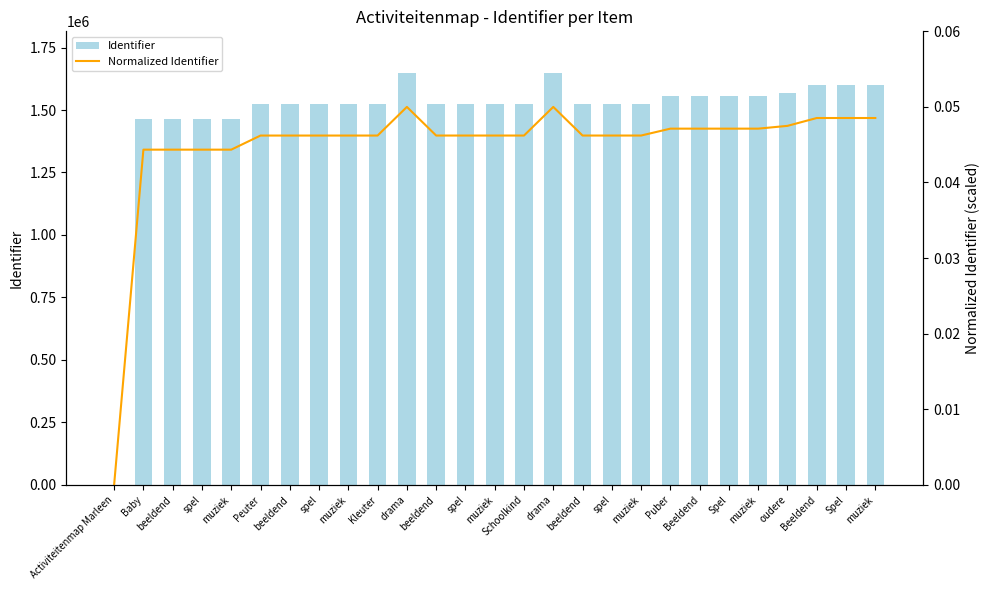

What is the total value across all series at Schoolkind?

1524866.0